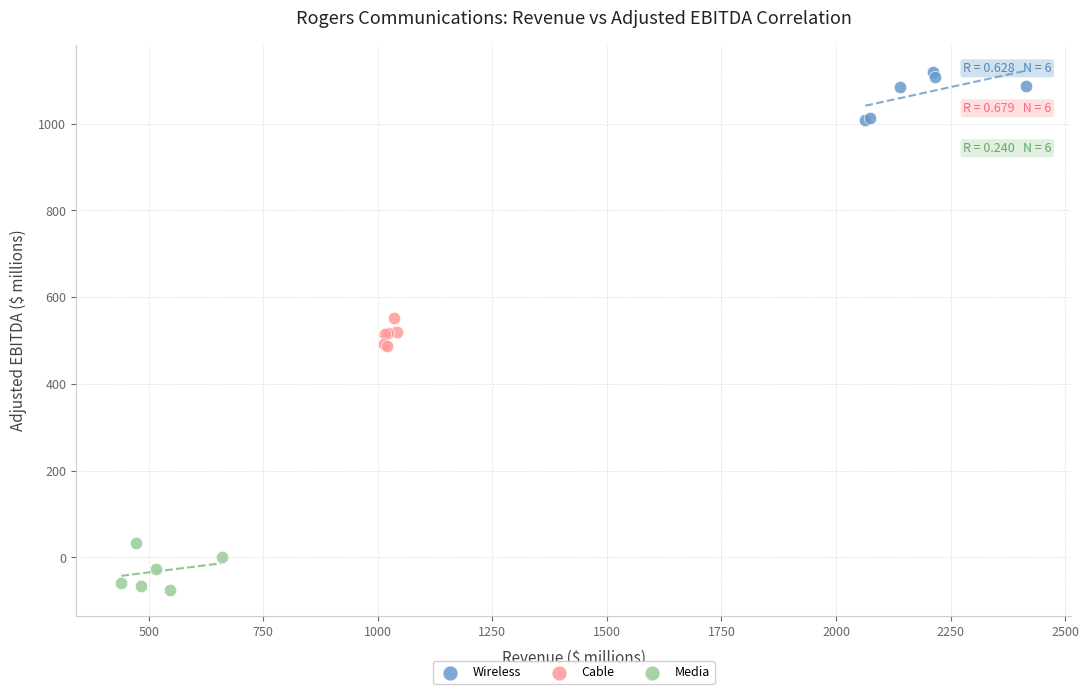

Which series contains the highest Y value?

Wireless